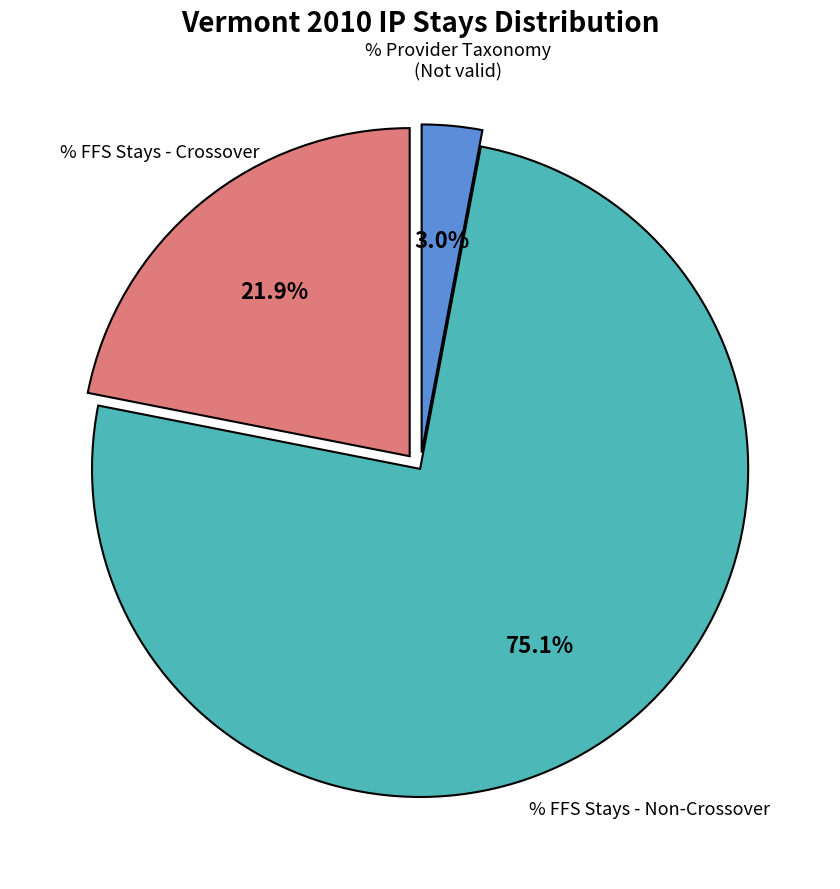

Does any single category account for the majority?

Yes